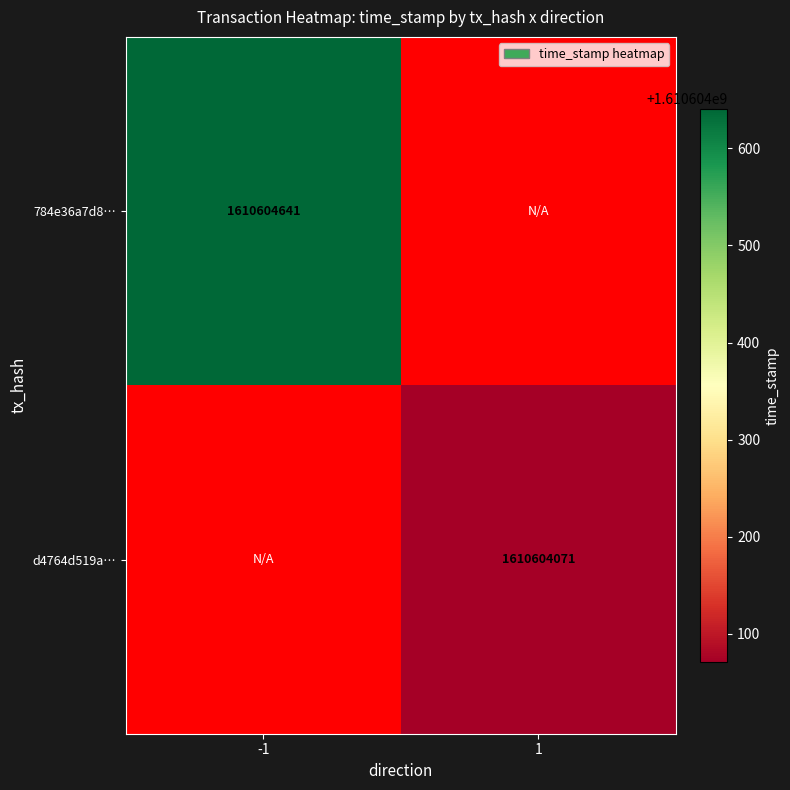

What is the difference between the 784e36a7d8d554088c7cdfc67a958b2679853f0 values at direction and time_stamp?

1610604642